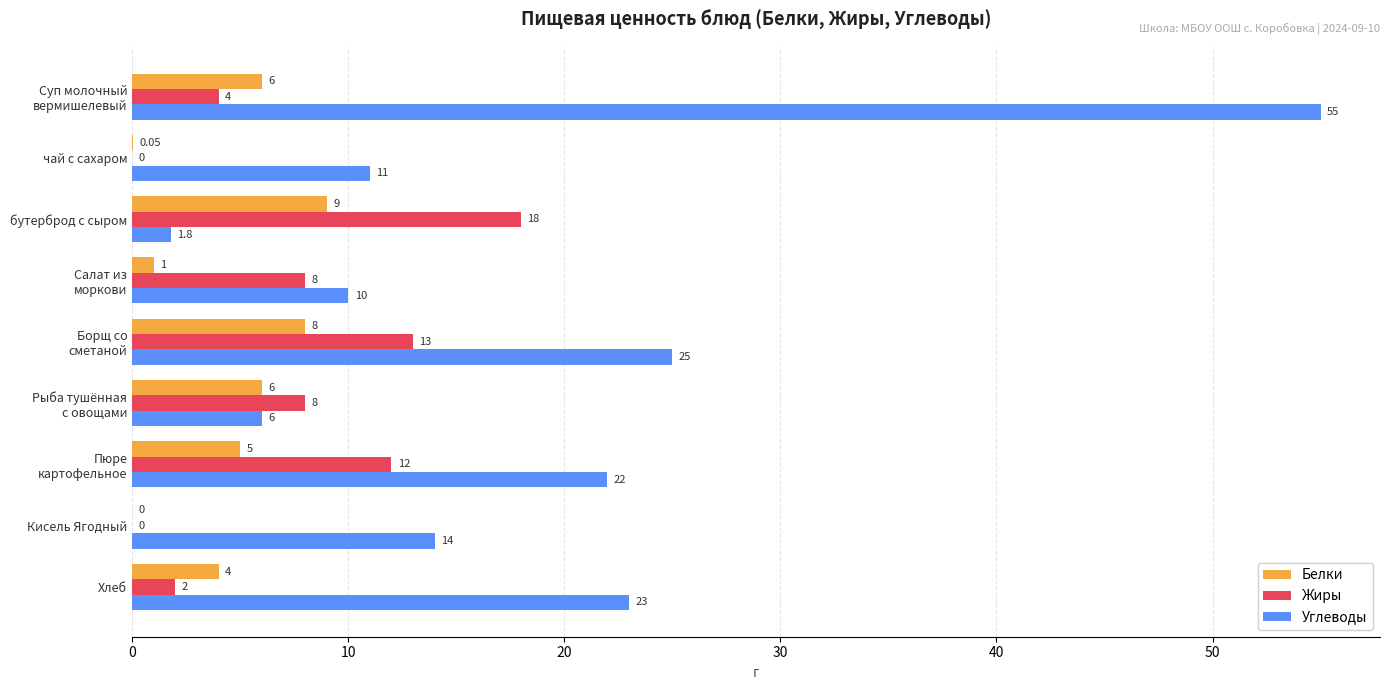

At which label does Жиры reach its peak?

бутерброд с сыром